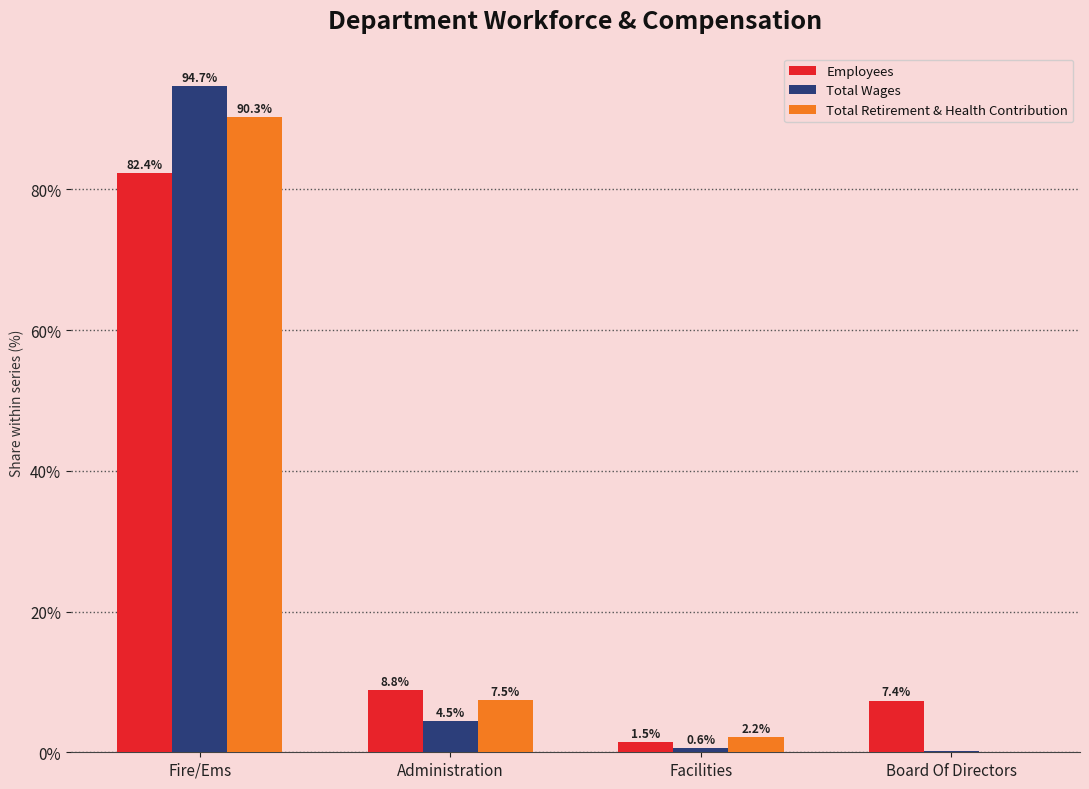

The Total Wages series shows 137.5 at Fire/Ems. True or false?

False